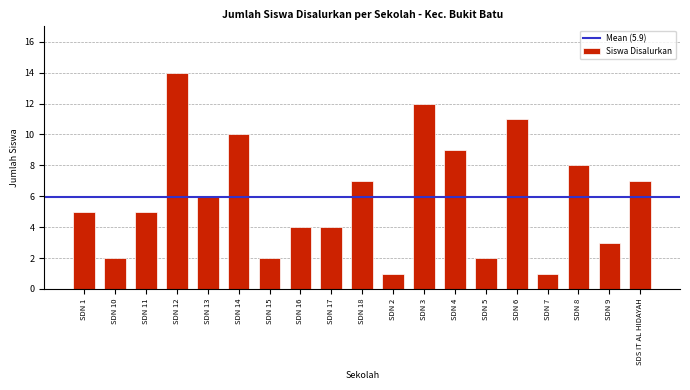

Reading right to left, what are all the values shown in this chart?

SDS IT AL HIDAYAH=7	SDN 9=3	SDN 8=8	SDN 7=1	SDN 6=11	SDN 5=2	SDN 4=9	SDN 3=12	SDN 2=1	SDN 18=7	SDN 17=4	SDN 16=4	SDN 15=2	SDN 14=10	SDN 13=6	SDN 12=14	SDN 11=5	SDN 10=2	SDN 1=5